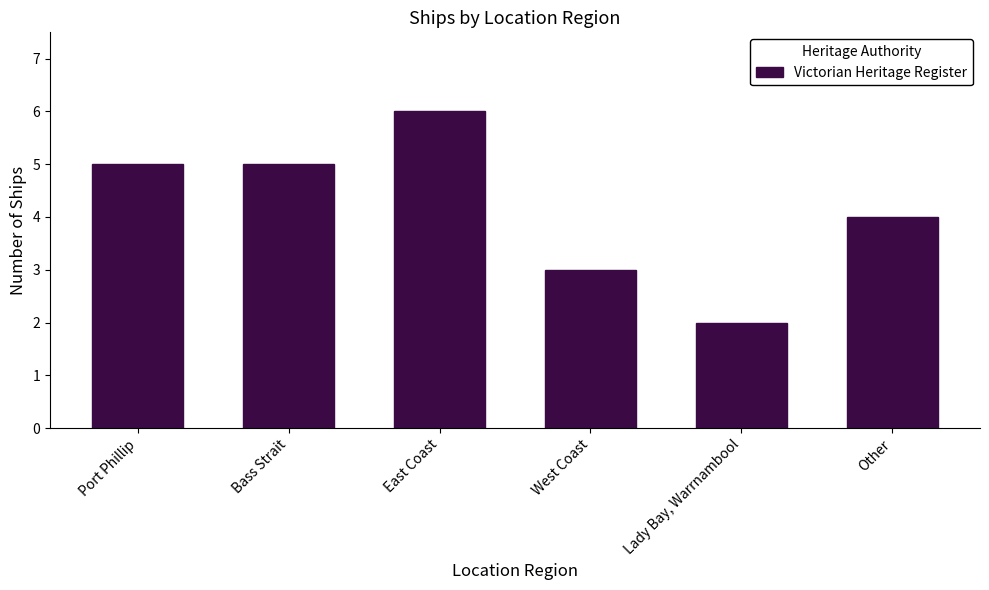

What is the label of the 2nd bar from the left?

Bass Strait